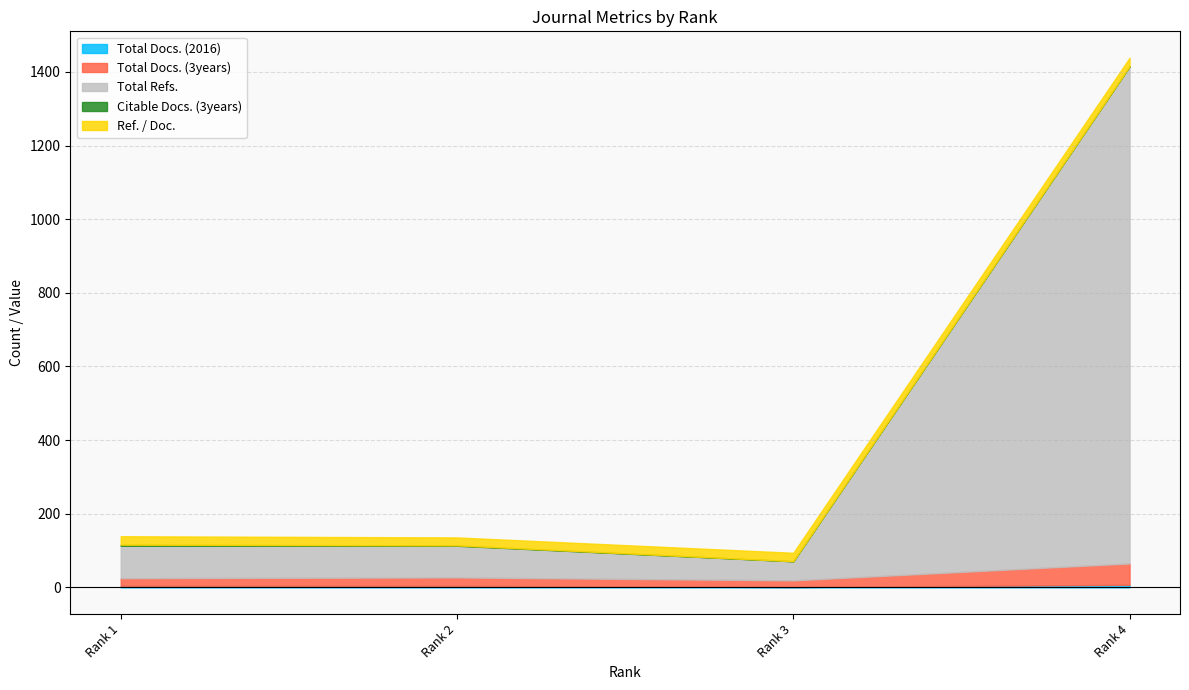

Is it true that Ref. / Doc. equals 22.9 at Rank 3?

True